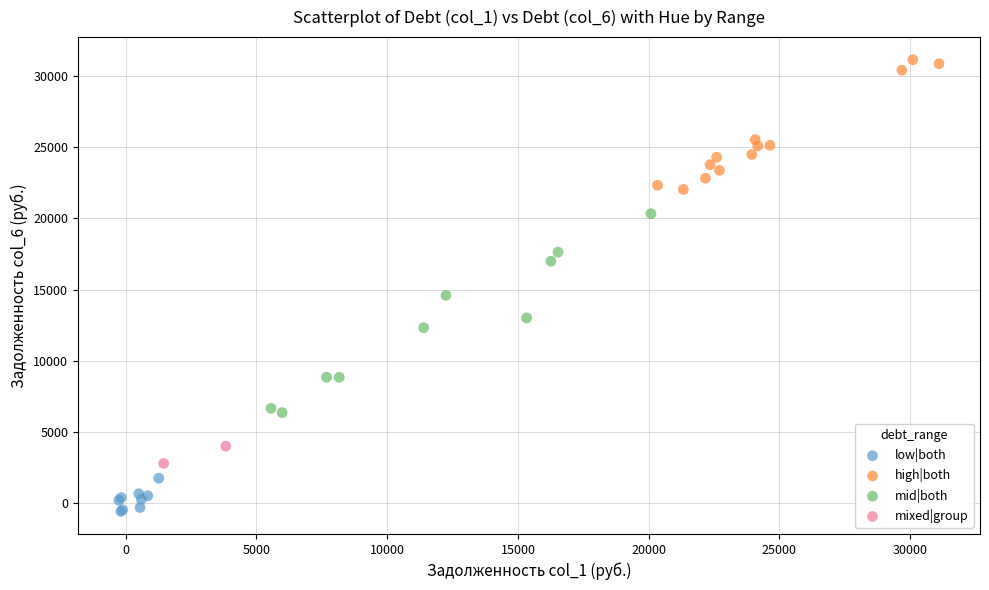

What are all the series names shown in the legend?

low|both, high|both, mid|both, mixed|group